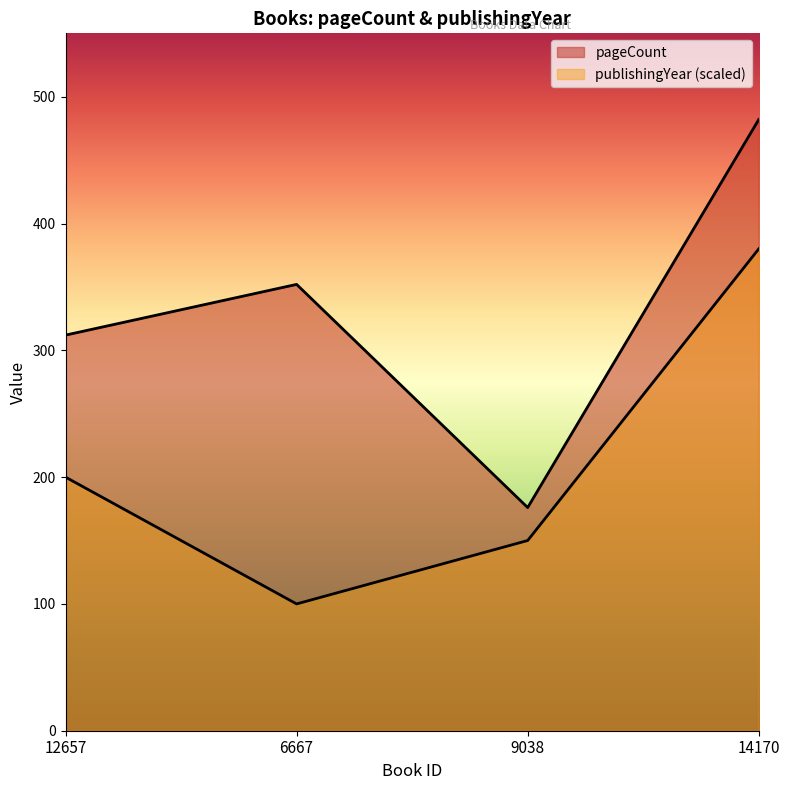

List the labels in order of pageCount value, largest first.

14170, 6667, 12657, 9038